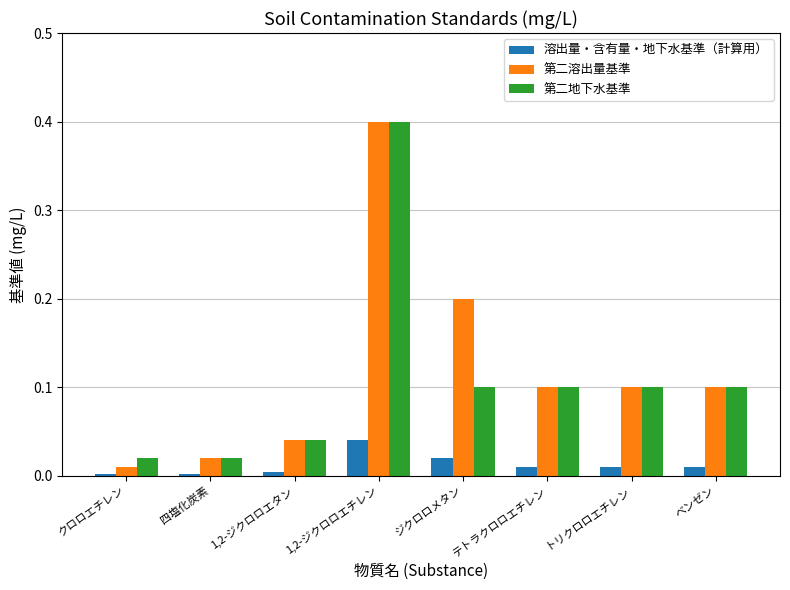

What is the label of the 4th bar from the right?

ジクロロメタン